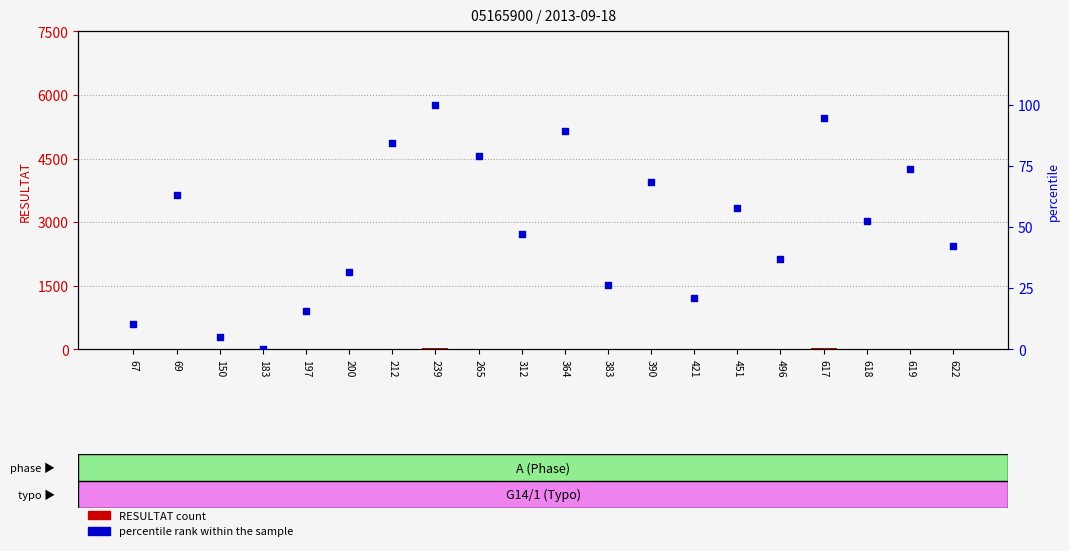

Which series has the largest Y range (max minus min)?

percentile rank within the sample